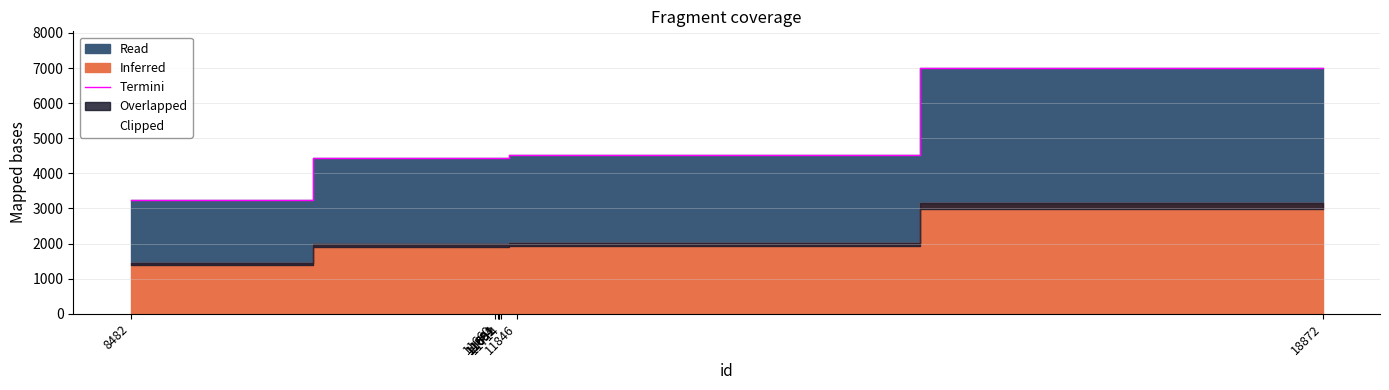

List the labels in order of value, smallest first.

8482, 11660, 11684, 11691, 11692, 11714, 11846, 18872